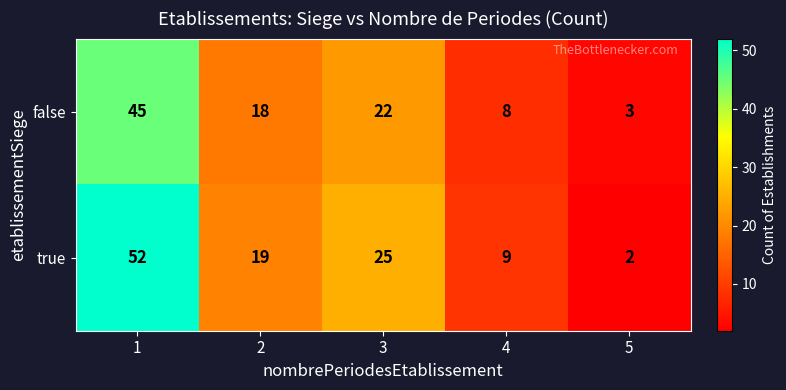

What is the spread (max minus min) of values at 5?

1